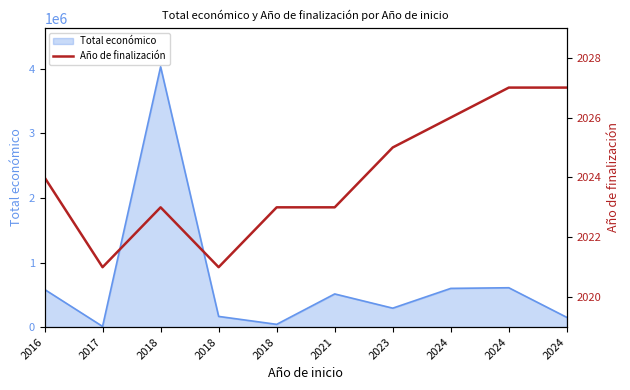

What is the approximate value at 2024?

2027